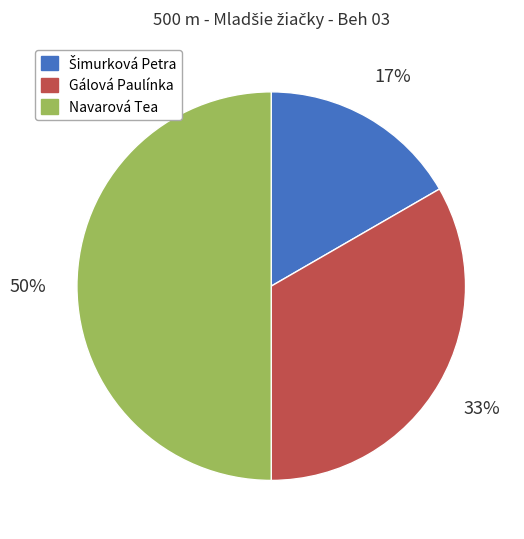

How many segments does this pie chart have?

3